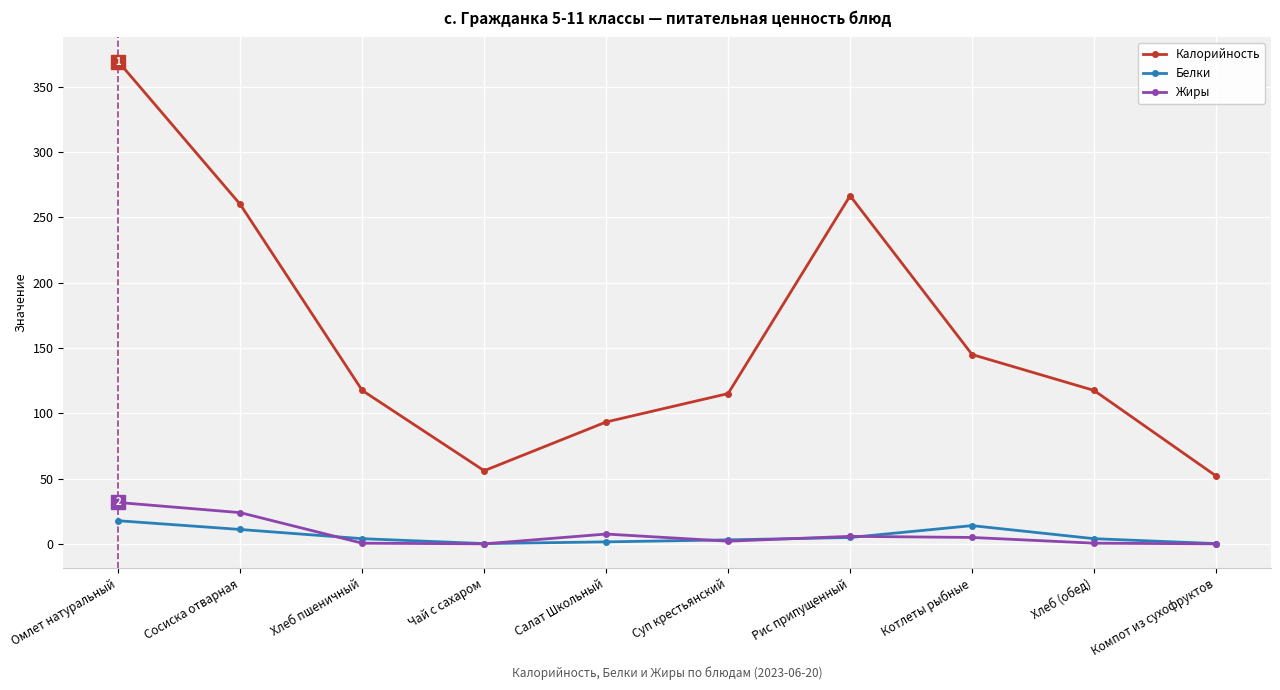

What is the difference between the maximum and minimum values in the Калорийность series?

317.4